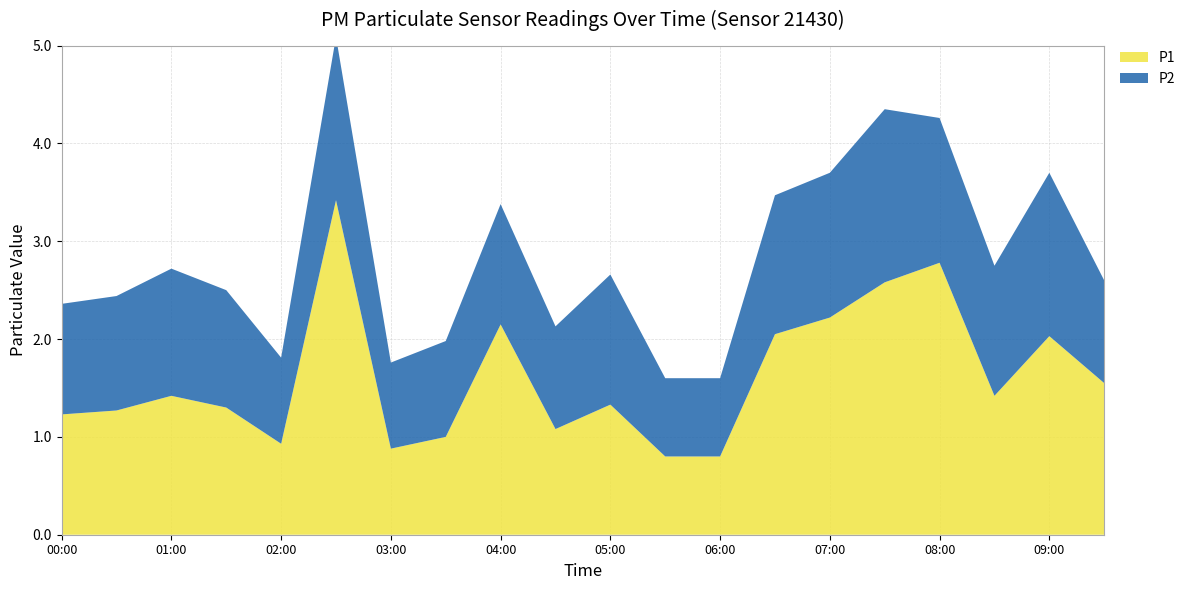

Reading right to left, transcribe all the data shown in this chart.

P1: 1.6	2.0	1.4	2.8	2.6	2.2	2.0	0.8	0.8	1.3	1.1	2.1	1.0	0.9	3.4	0.9	1.3	1.4	1.3	1.2
P2: 1.1	1.7	1.3	1.5	1.8	1.5	1.4	0.8	0.8	1.3	1.1	1.2	1.0	0.9	1.7	0.9	1.2	1.3	1.2	1.1